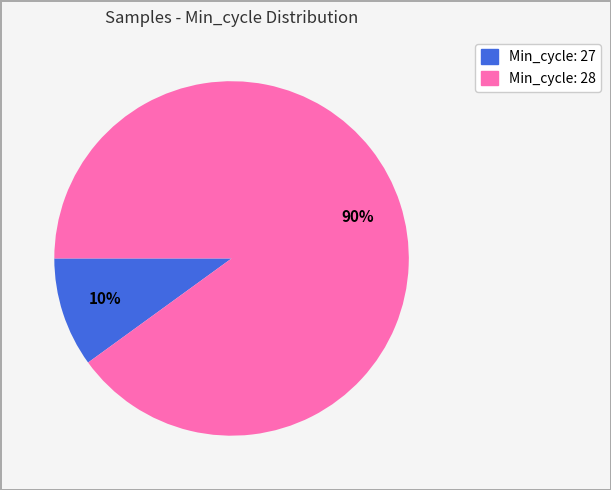

To the nearest percent, what is the difference between the largest and smallest slice percentages?

80%